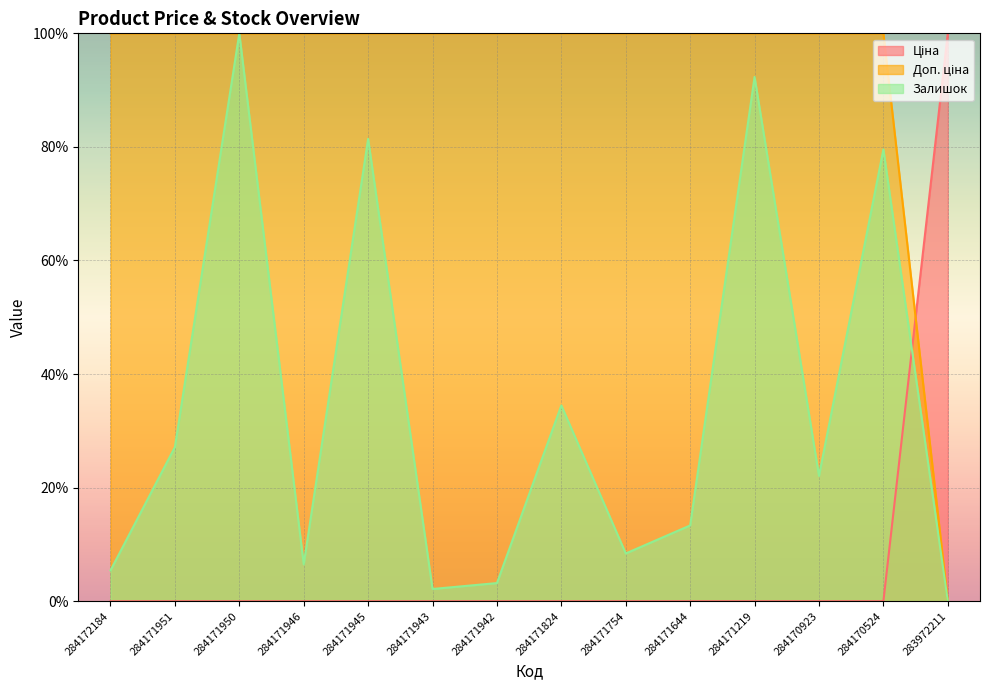

List the series in order of their overall mean, lowest first.

Ціна, Залишок, Доп. ціна